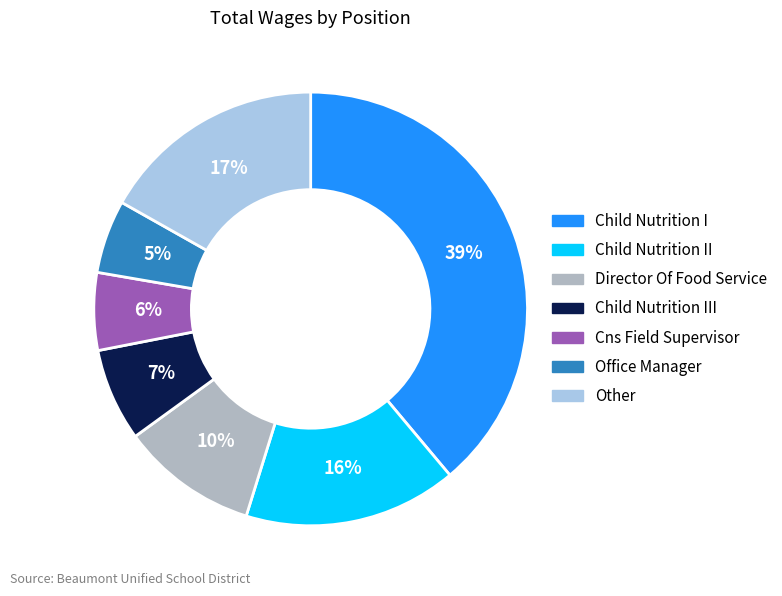

Is there any slice that represents more than half of the pie?

No